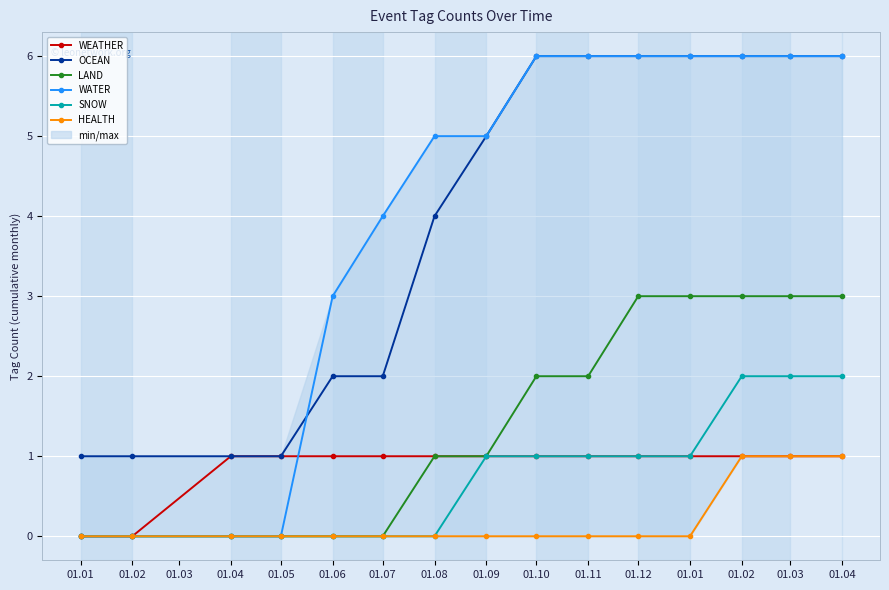

True or false: LAND has more than 0 points higher than both neighbors.

False